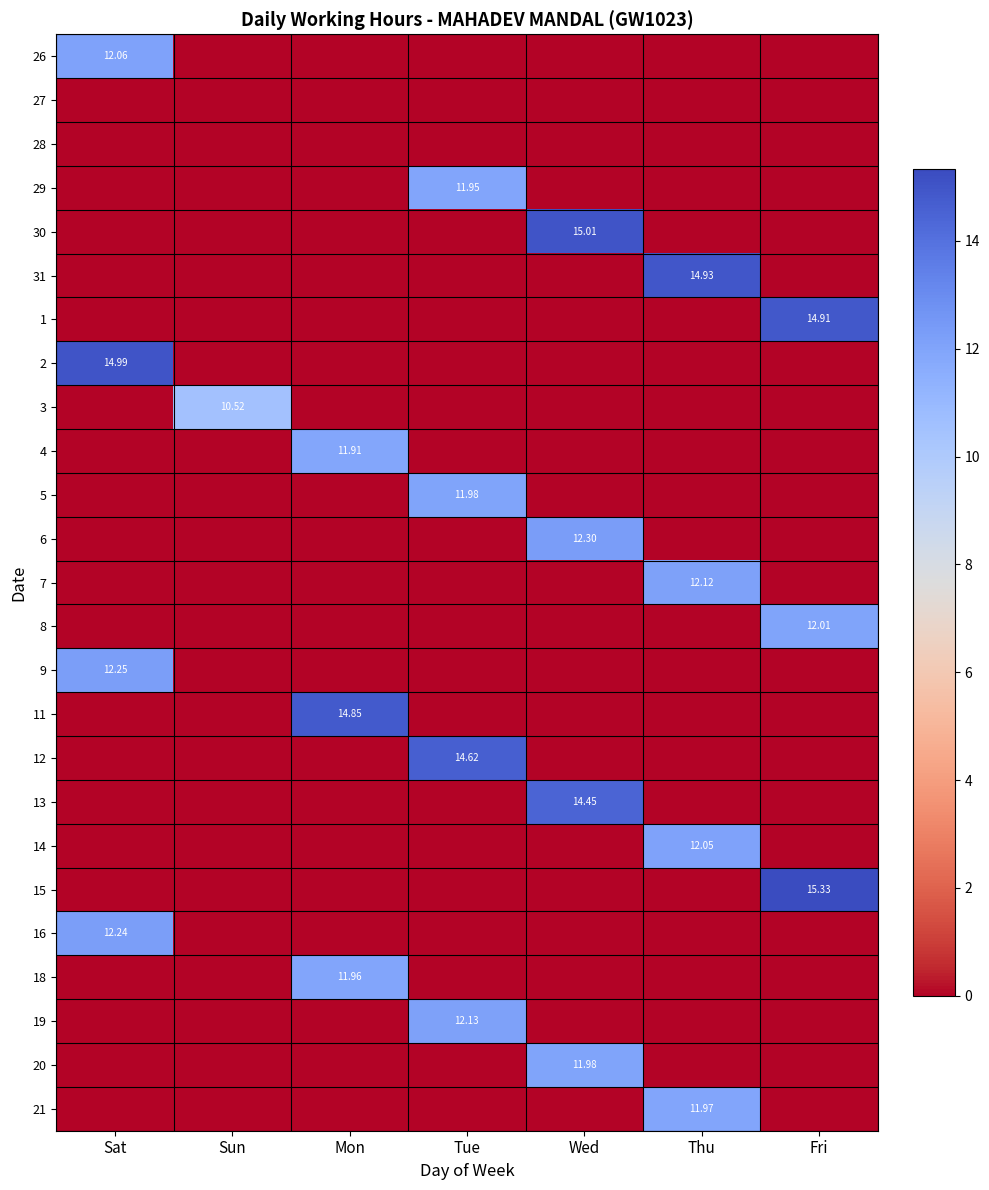

Is it true that 20 equals -4.9 at Fri?

False